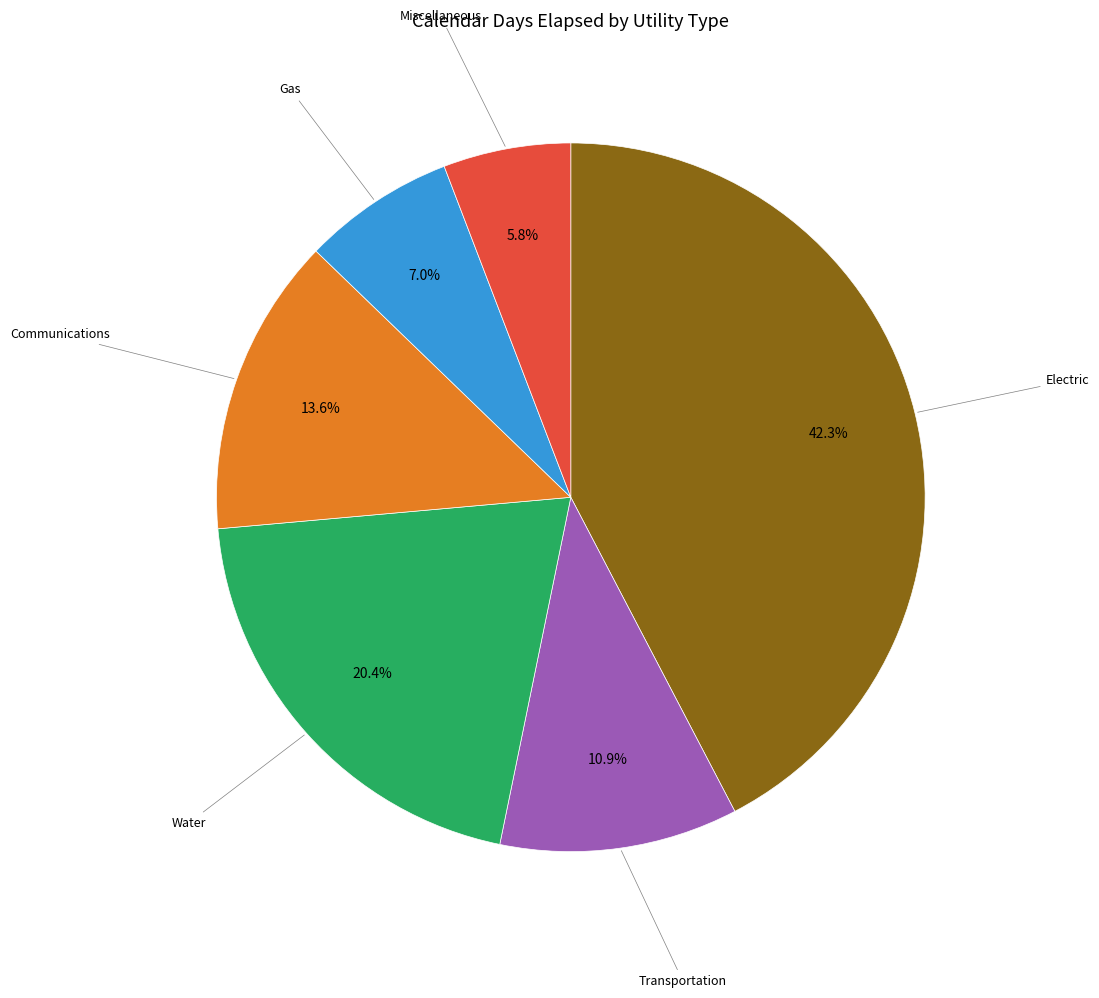

Rank the categories by value from lowest to highest.

Miscellaneous, Gas, Transportation, Communications, Water, Electric